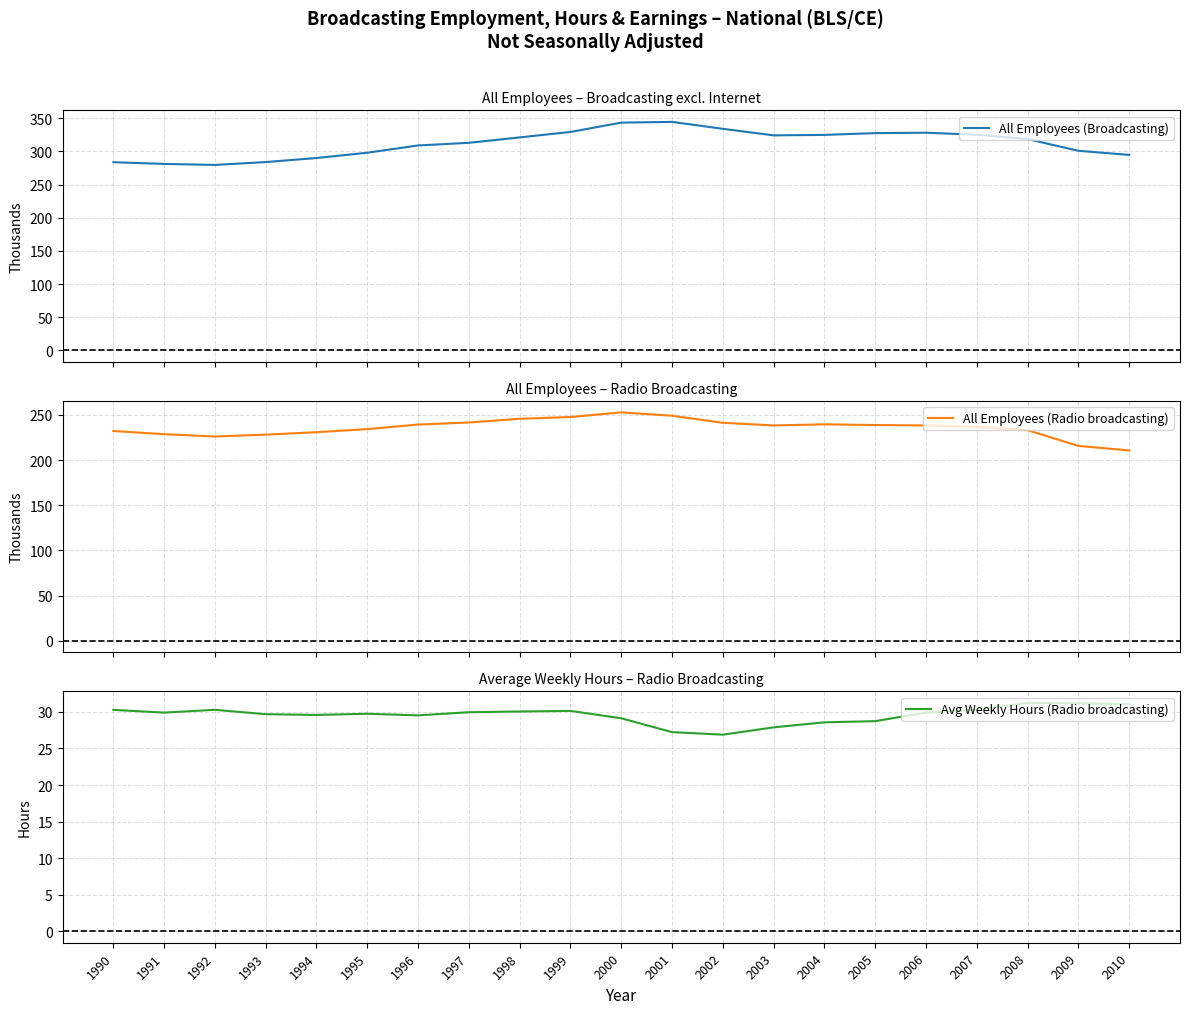

What is the lowest value of the All Employees (Broadcasting) series?

279.7